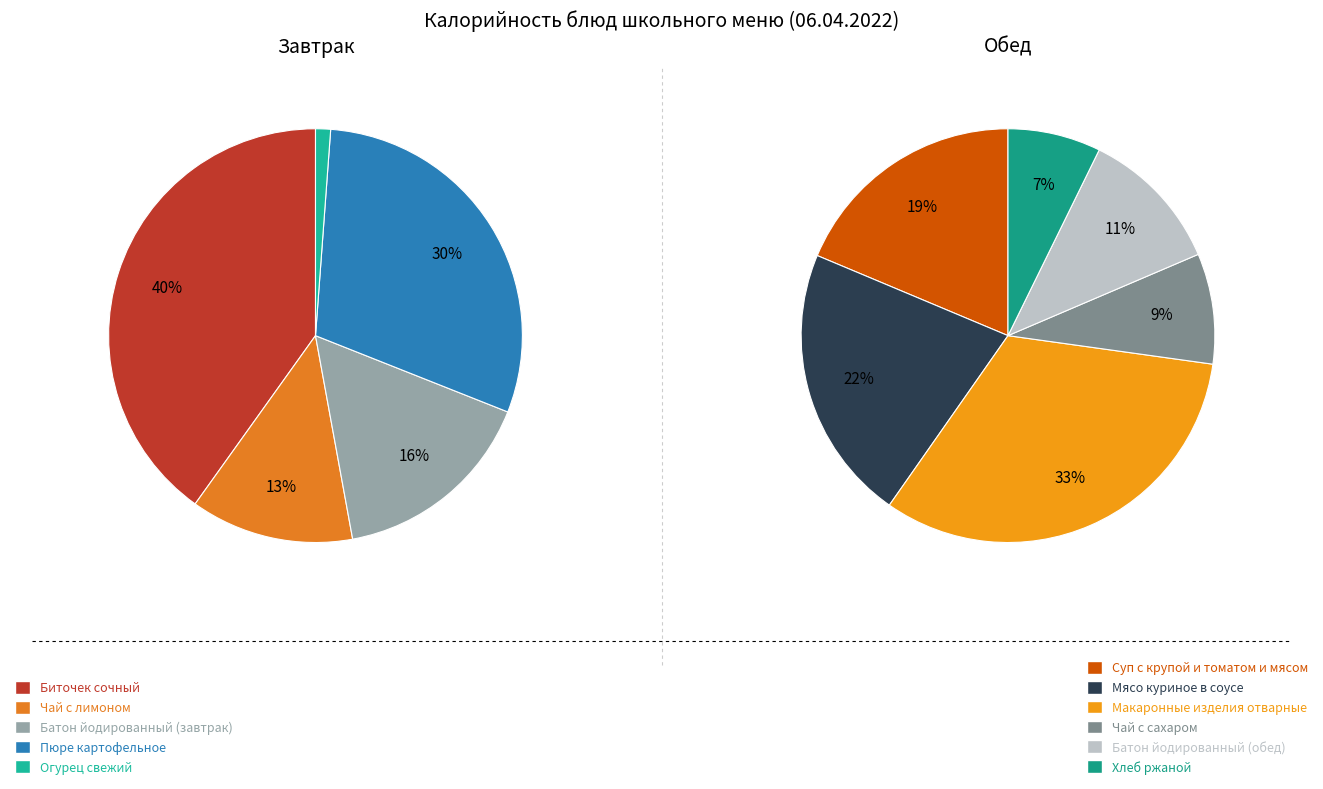

Is it true that Чай с лимоном is 1% of the pie?

False